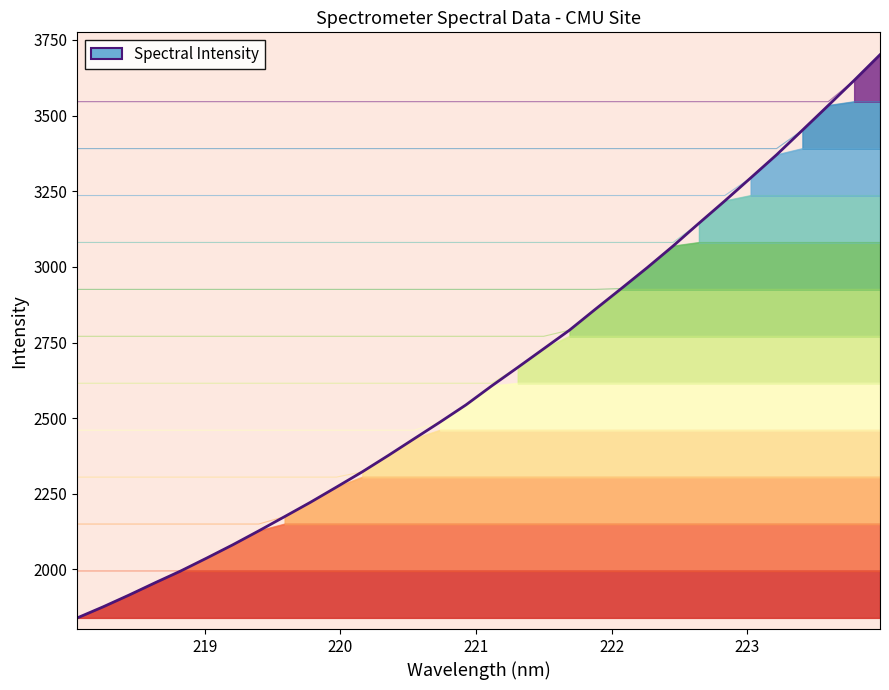

What is the average value?

2645.1